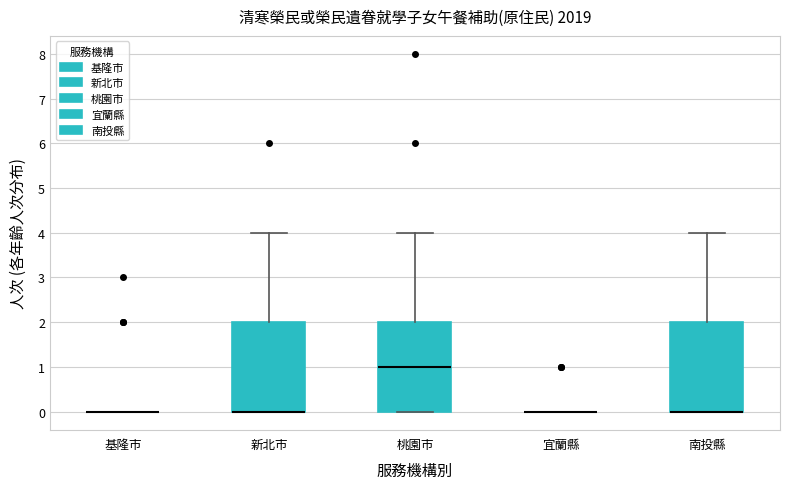

Reading left to right, read every box against the y-axis: the position of its median line, the range the box covers, and the ends of its whiskers. The values are not printed on the chart, so give them approximately, as read against the axis.

基隆市: box collapsed to a line at 0, whiskers 0 to 0
新北市: median 0 (drawn on the box's lower edge), box 0 to 2, whiskers 0 to 4
桃園市: median 1, box 0 to 2, whiskers 0 to 4
宜蘭縣: box collapsed to a line at 0, whiskers 0 to 0
南投縣: median 0 (drawn on the box's lower edge), box 0 to 2, whiskers 0 to 4